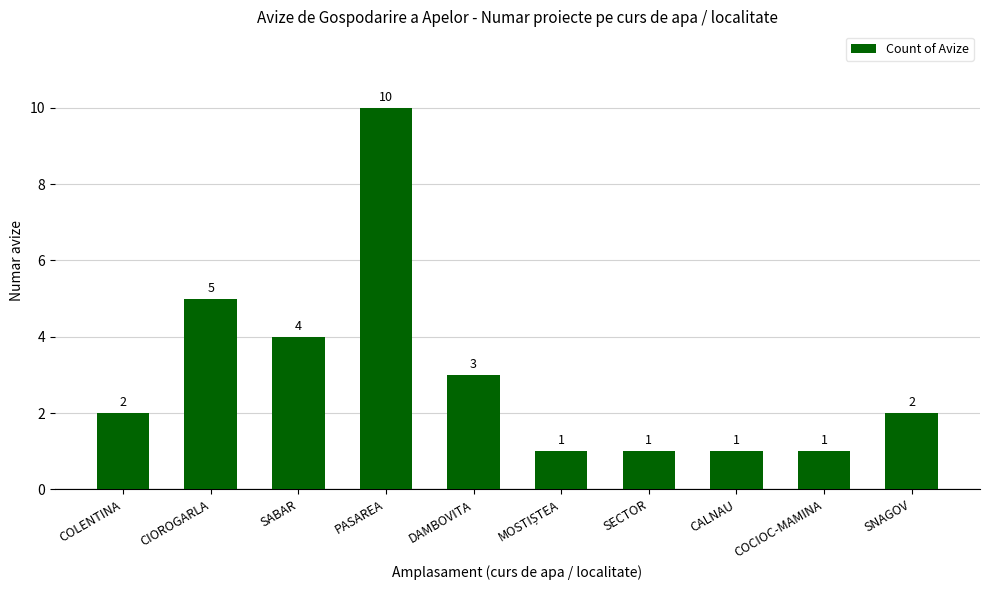

Count the values in the range 1 to 4.

8